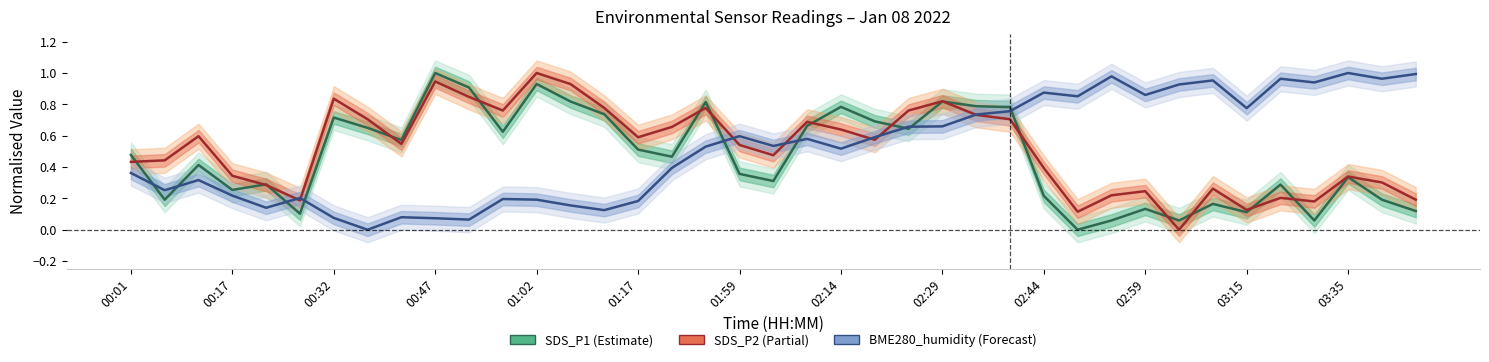

What is the maximum value for BME280_humidity?

1.0